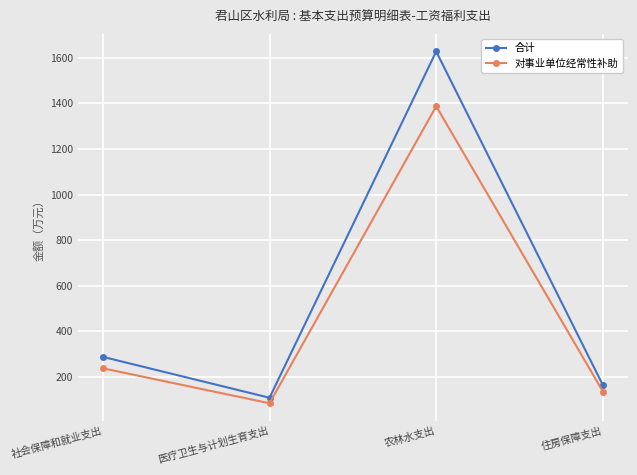

What is the total value across all series at 住房保障支出?

301.1